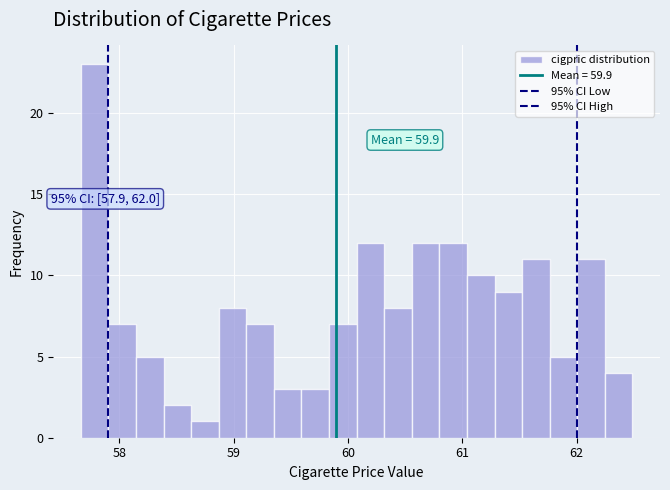

Around what value on the x-axis is the tallest bar? Give the approximate position of its centre, as read against the axis.

57.8